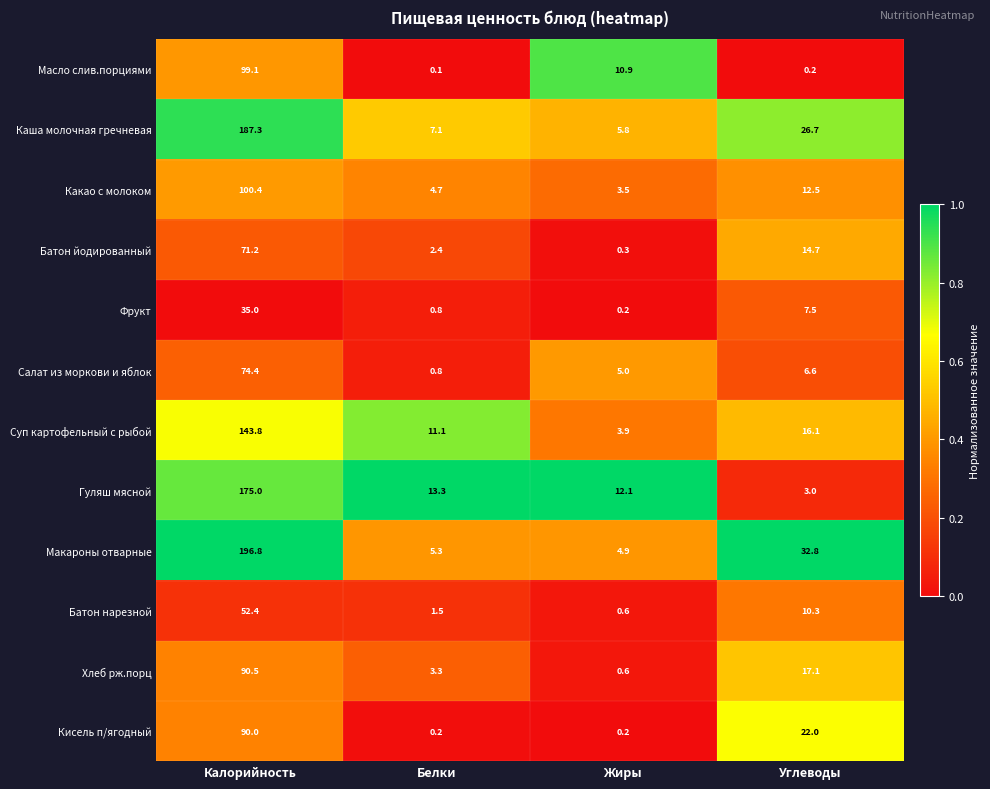

What is the spread (max minus min) of values at Жиры?

11.9